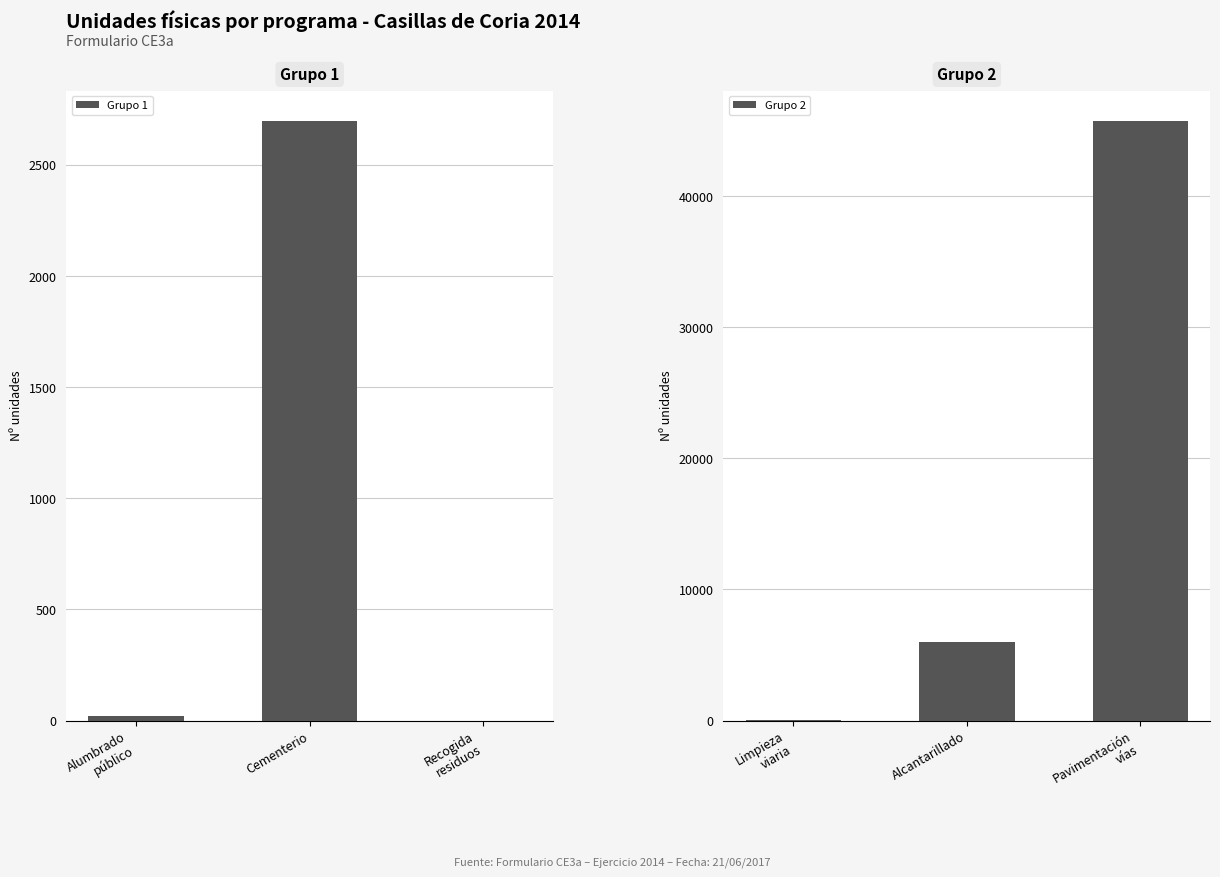

Reading left to right, what are all the values shown in this chart?

Grupo 1: 22.0	2700.0	0.0
Grupo 2: 0.3	6010.0	45783.0